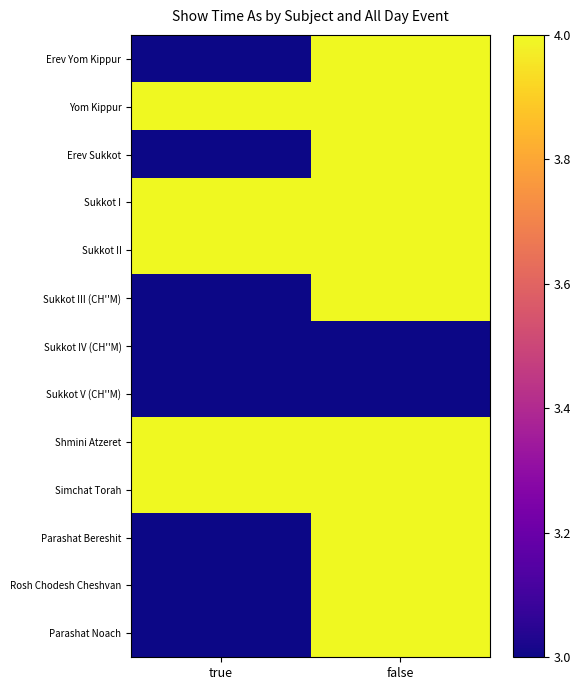

How many distinct data groups are displayed?

13